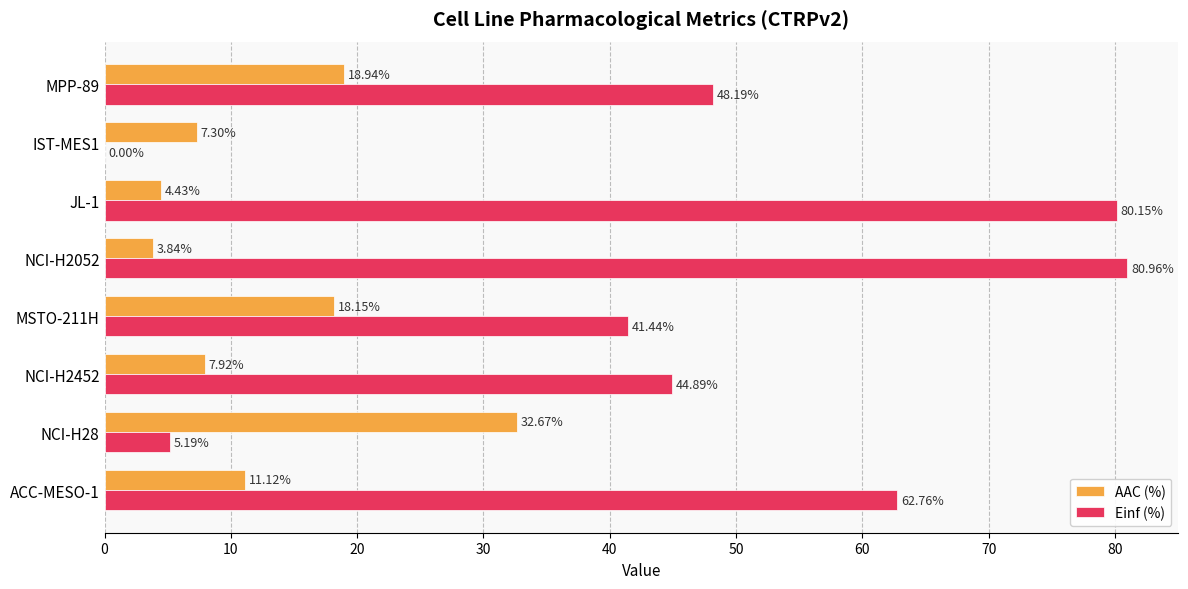

How many positive values does the Einf (%) series have?

7